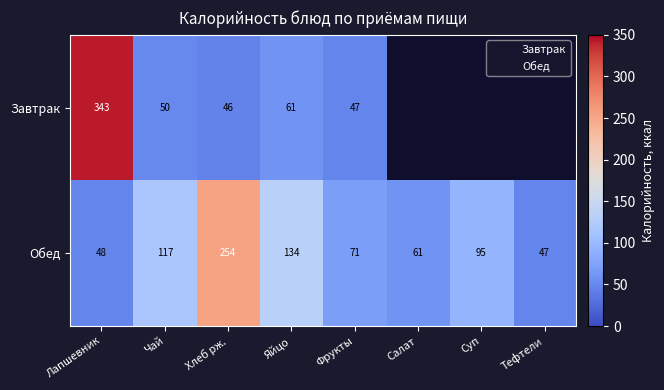

Rank the series by their maximum value, from lowest to highest.

Обед, Завтрак